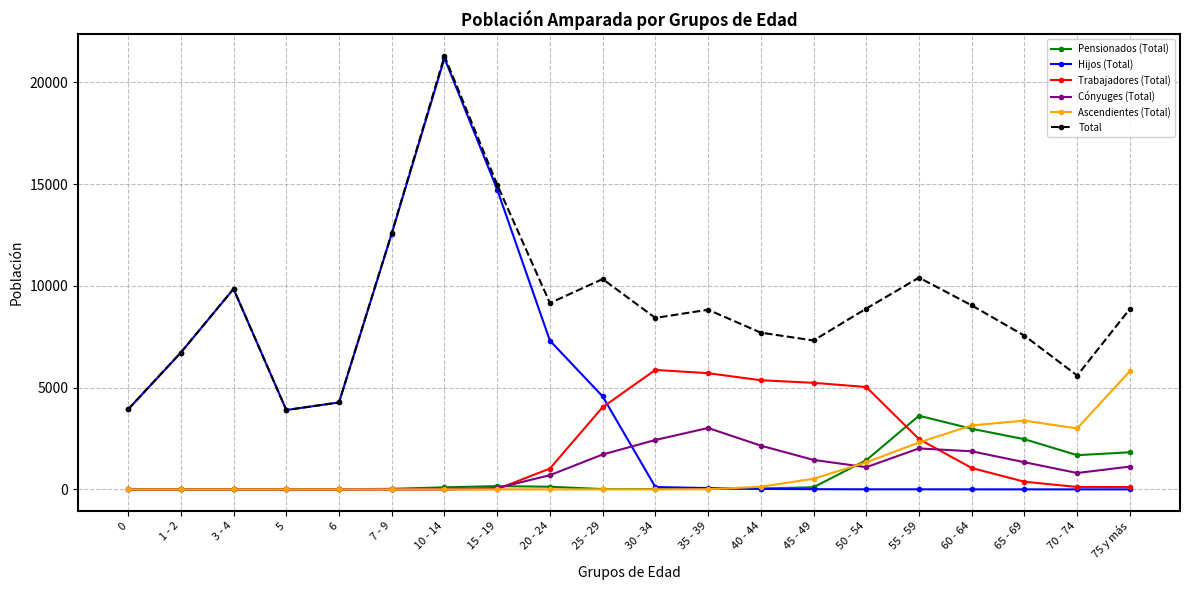

Which series changed the most between 1 - 2 and 35 - 39?

Hijos (Total)